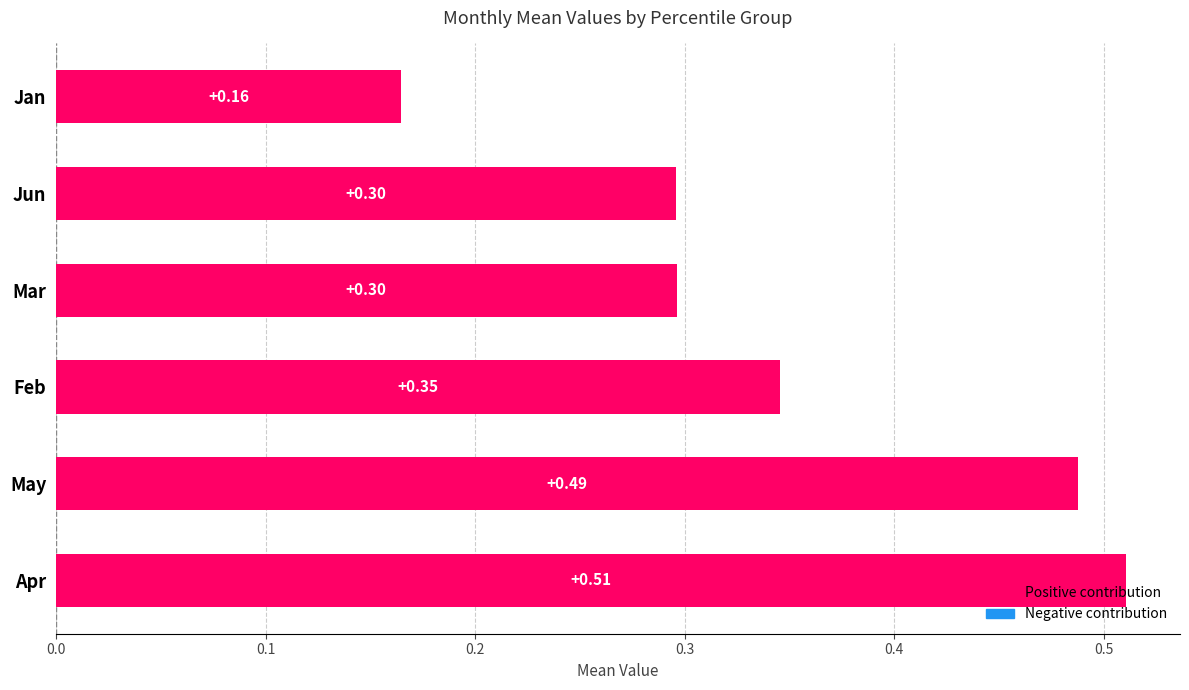

Between Jun and May, which is larger?

May